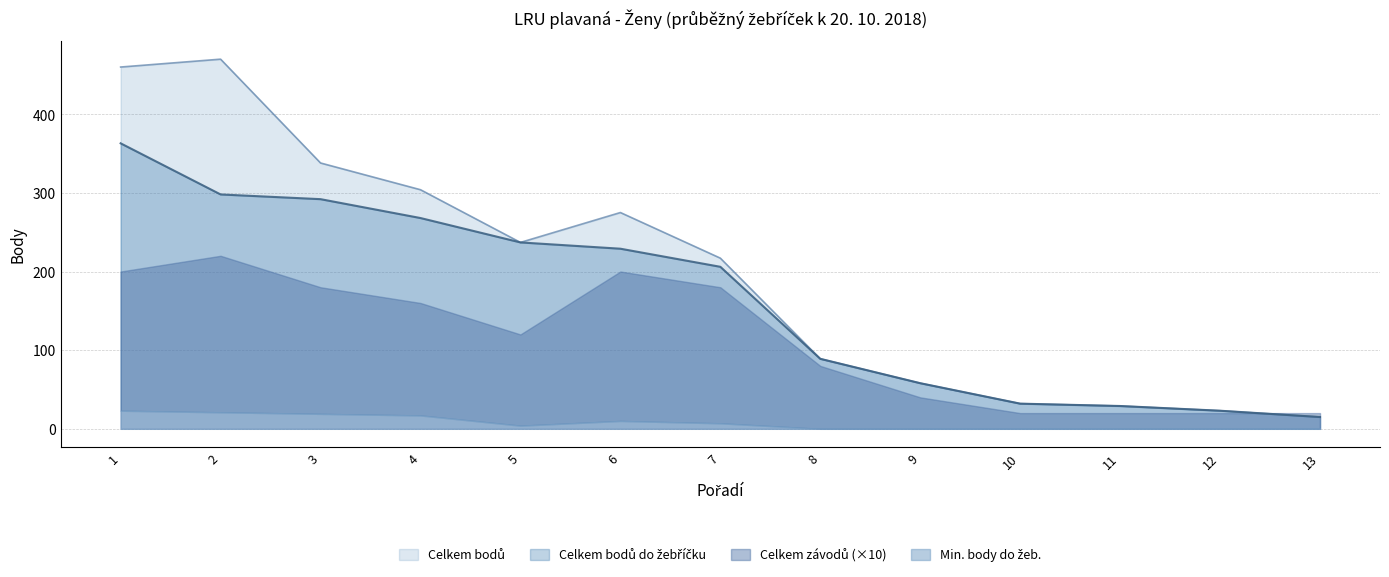

What is the sum of the Celkem bodů do žebříčku values at 5 and 4?

505